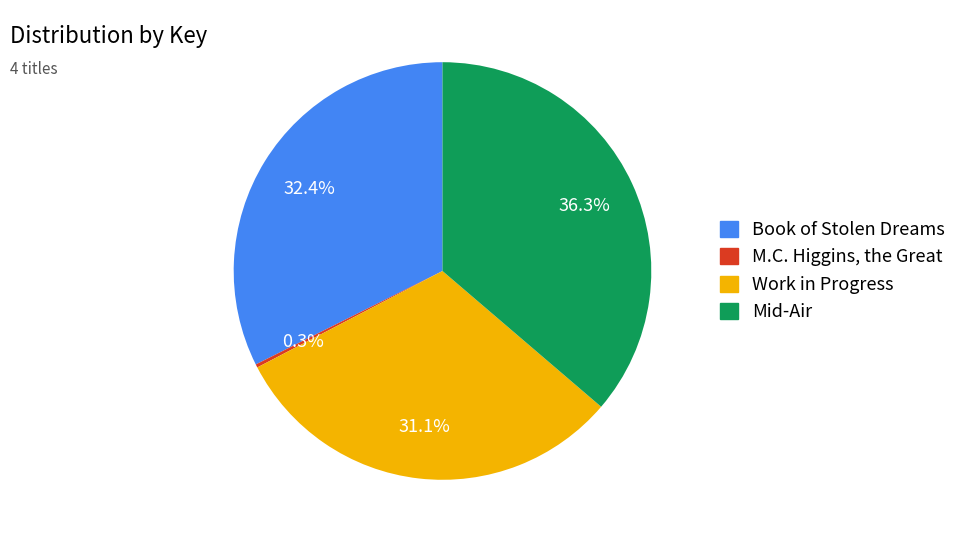

Which slice is the largest?

Mid-Air